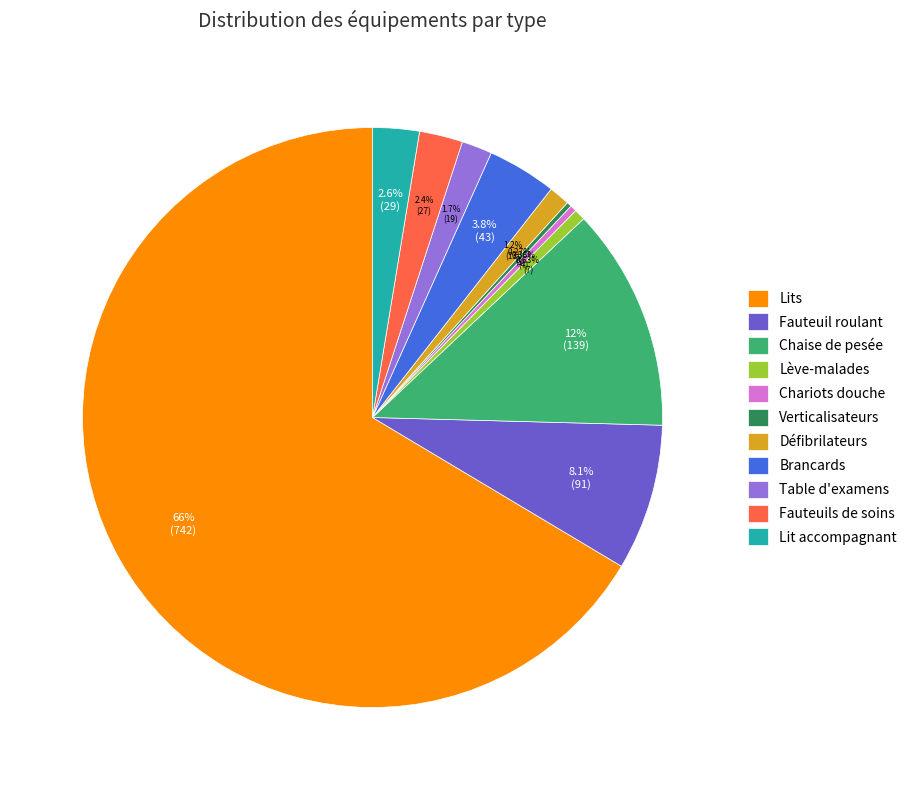

To the nearest percent, what is the average slice percentage?

9%